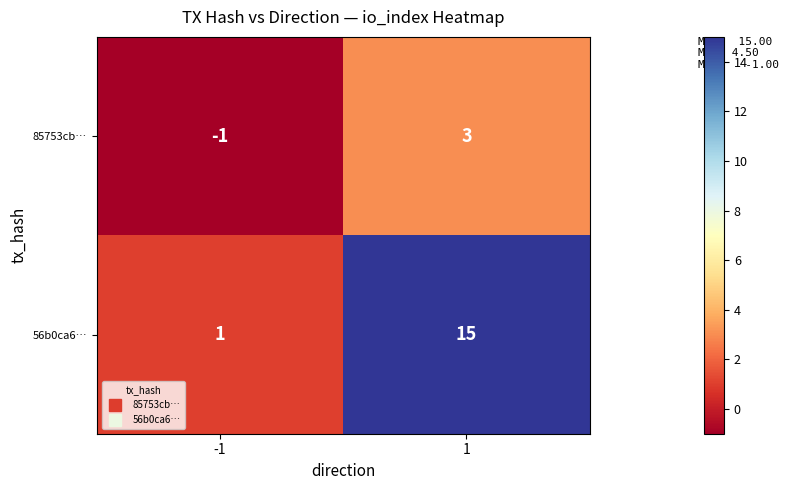

True or false: 56b0ca6… has a value of 1 at -1.

True